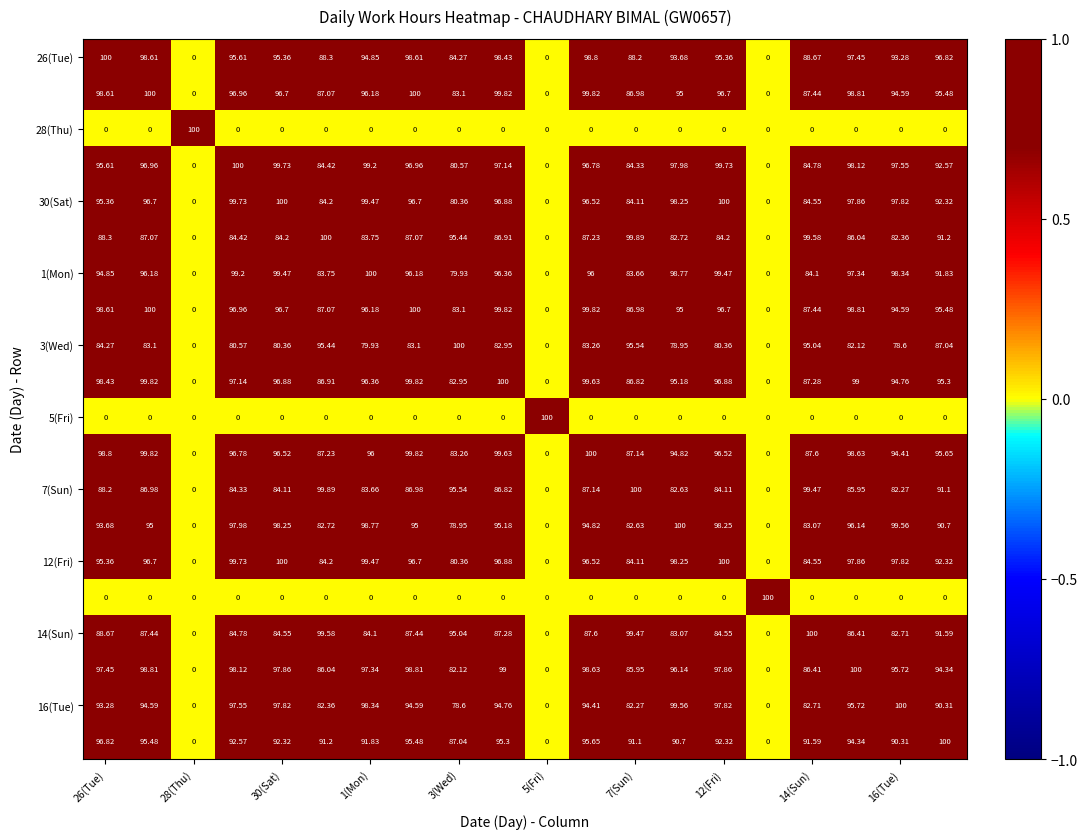

At how many categories does at least one series exceed 0?

20